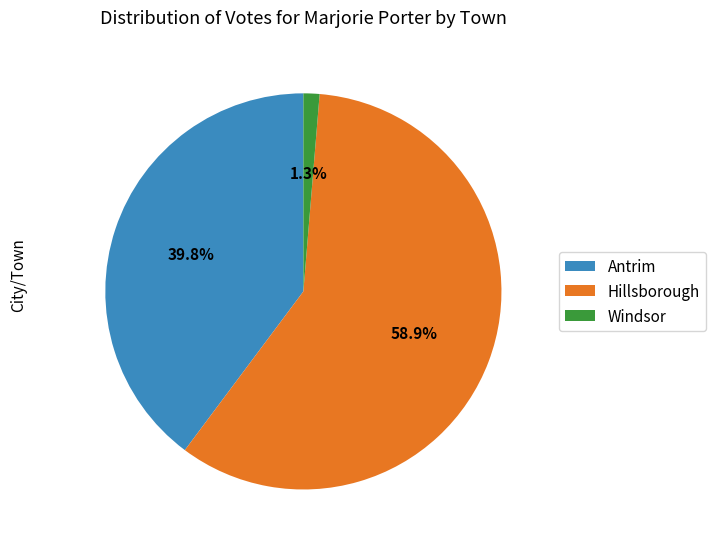

Is Windsor the majority of the pie?

No